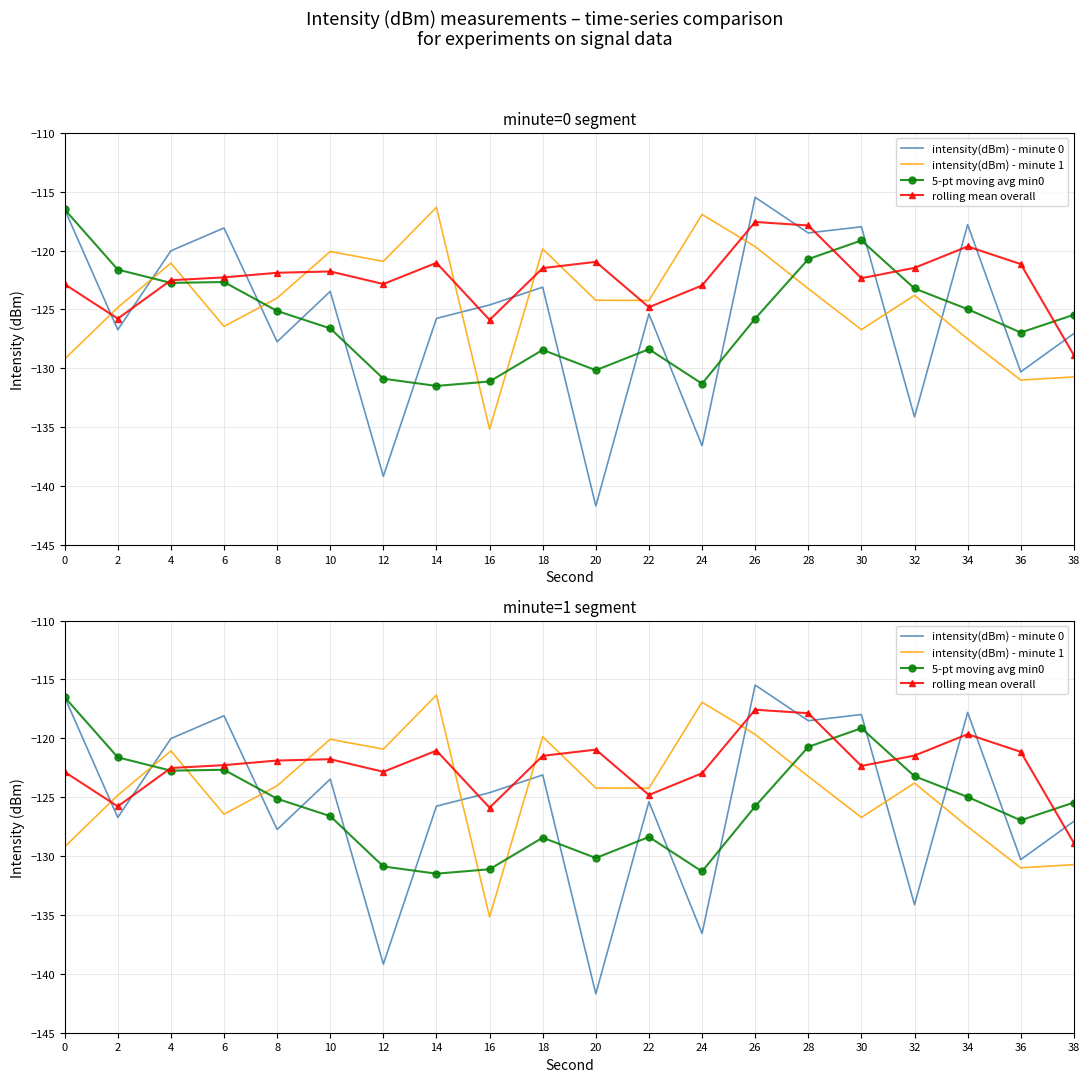

Between 30 and 6, which is larger?

30